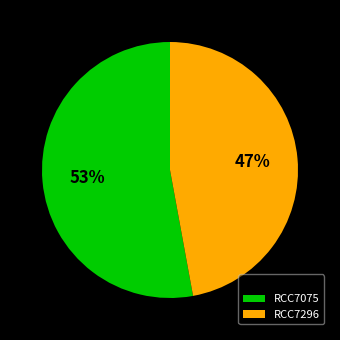

How many slices are in this pie chart?

2